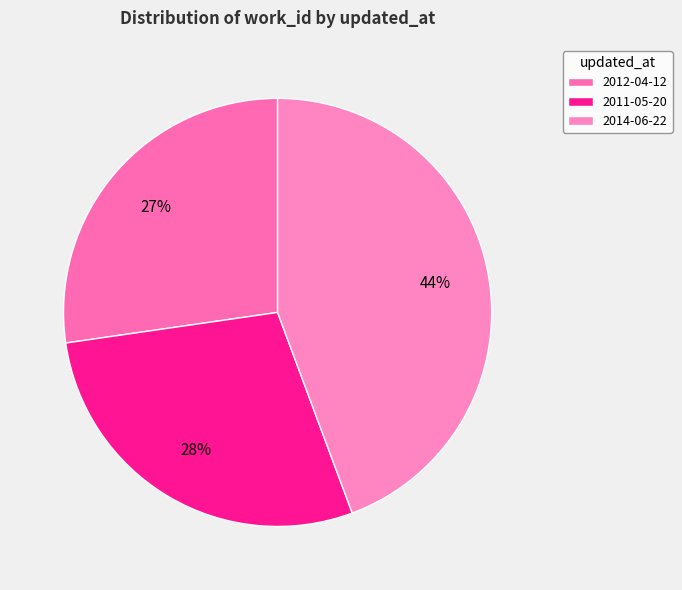

How many slices are in this pie chart?

3